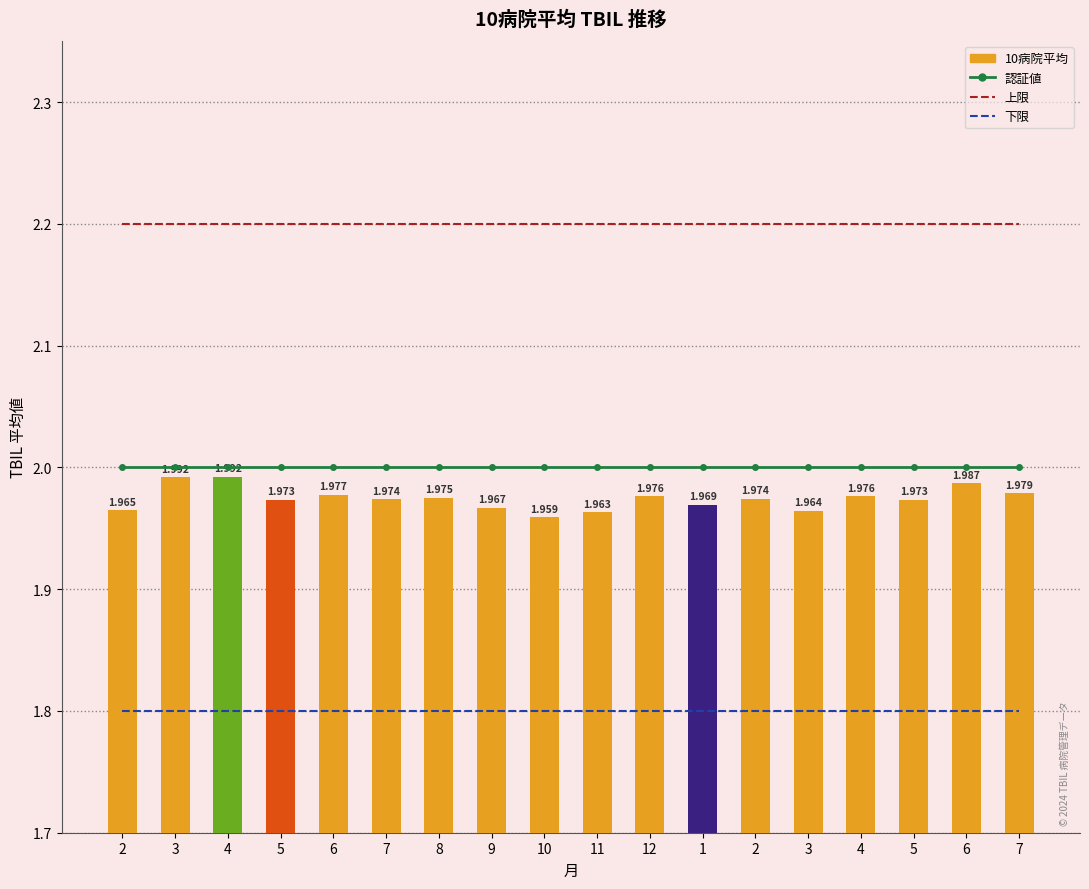

Which series has the largest range (max minus min)?

10病院平均